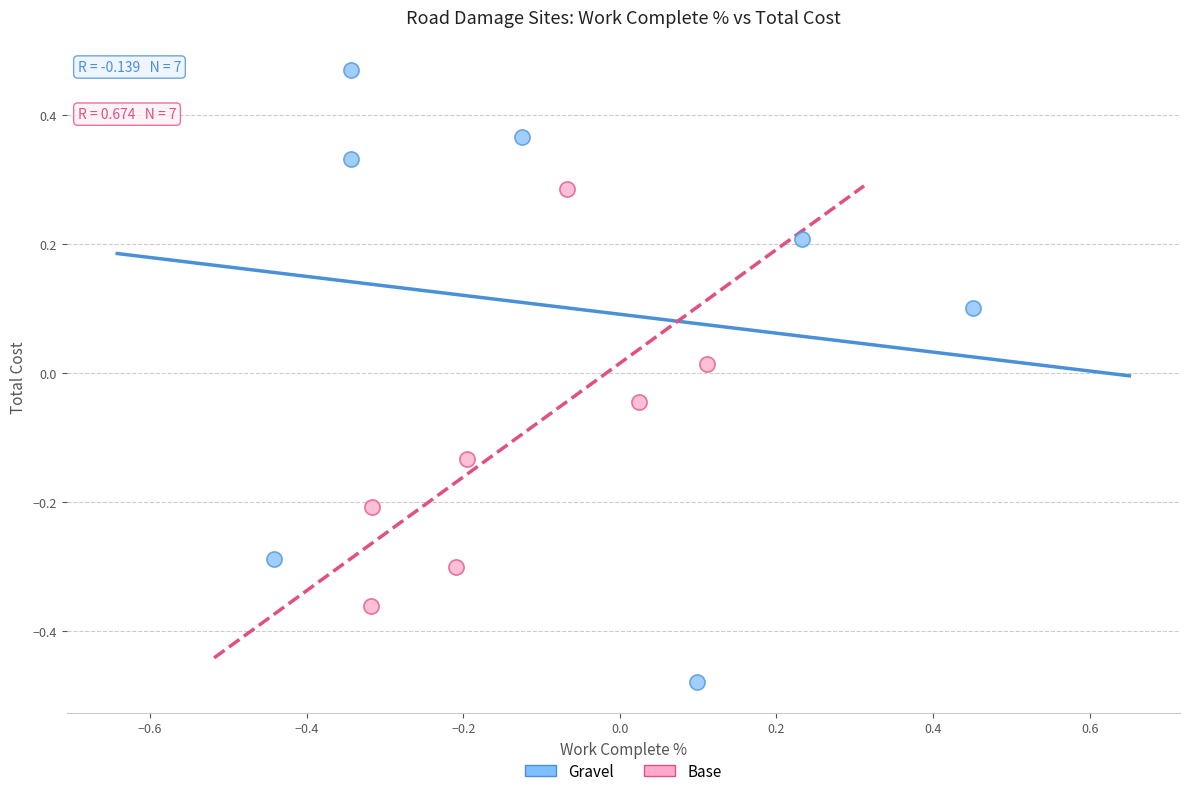

Which series reaches the minimum Y coordinate?

Gravel